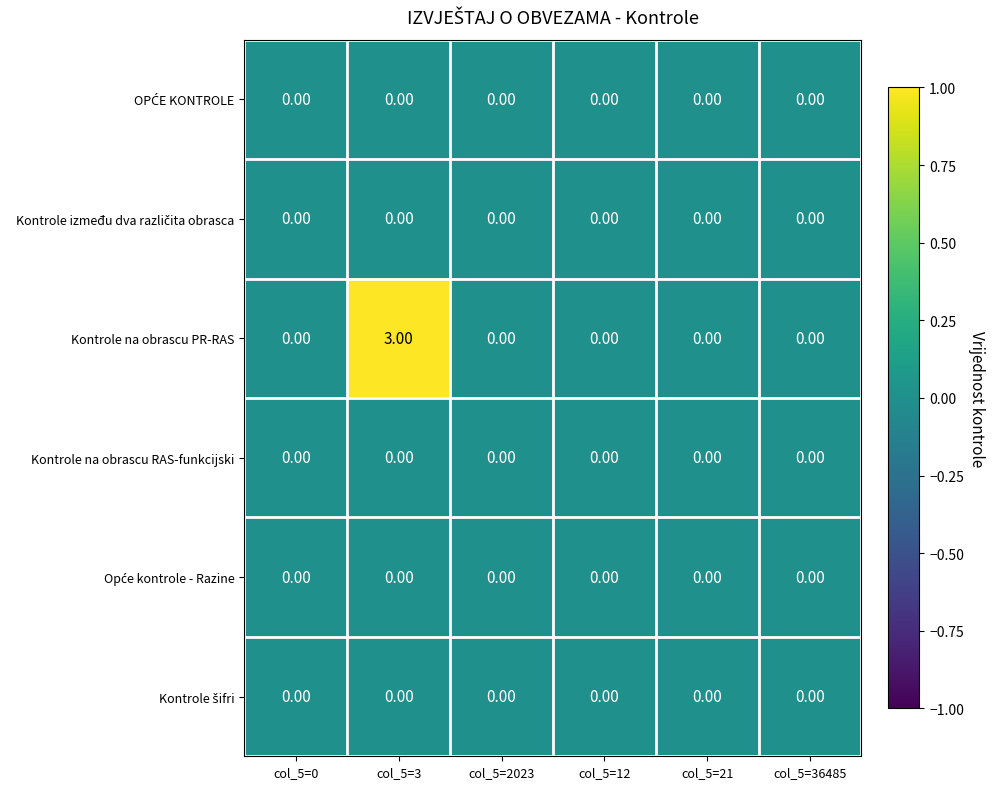

Which series has the widest spread of values?

Kontrole na obrascu PR-RAS